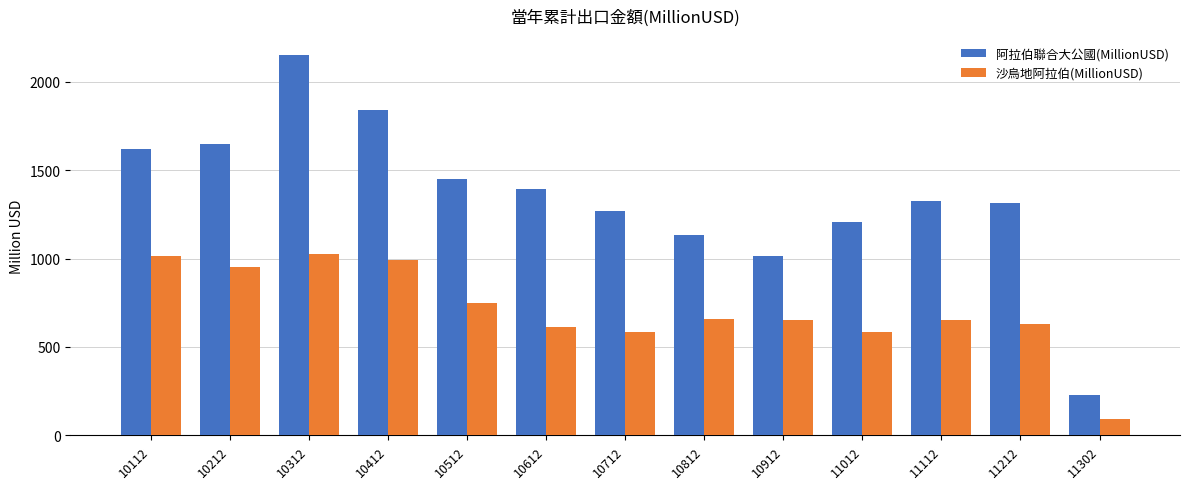

Are the bars horizontal?

No